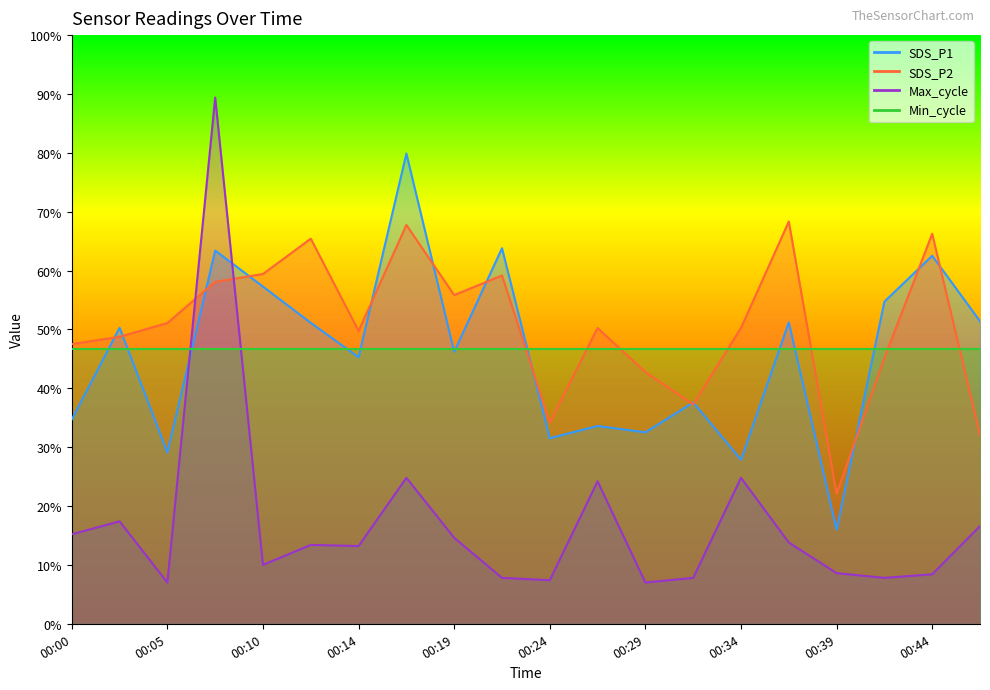

True or false: Max_cycle and SDS_P1 intersect in this chart.

True